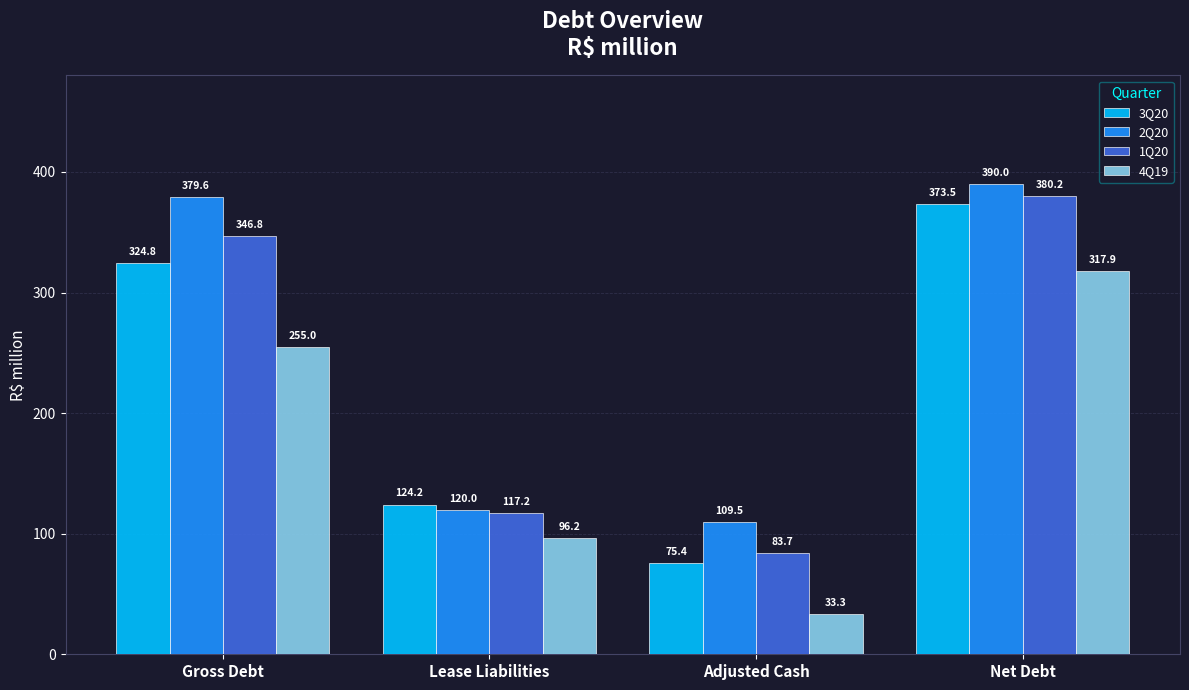

The 4Q19 series shows 170.9 at Lease Liabilities. True or false?

False